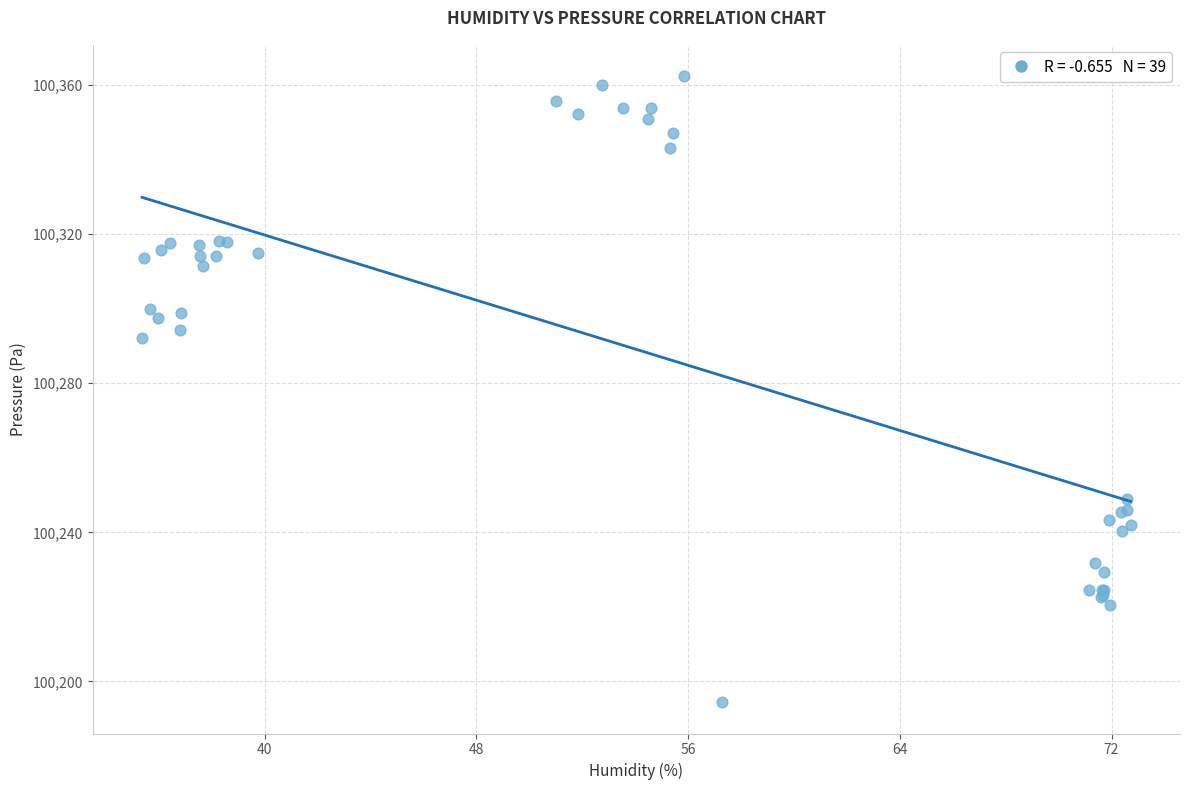

What Y value in the scatter plot is closest to 100278?

100292.2